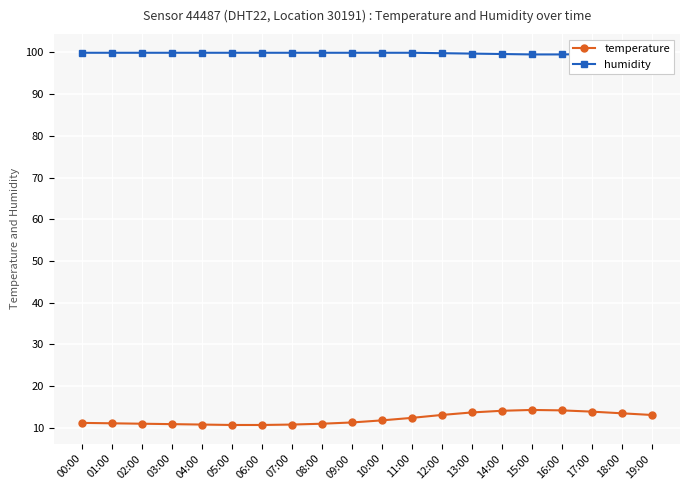

What is the smallest value displayed?

10.7